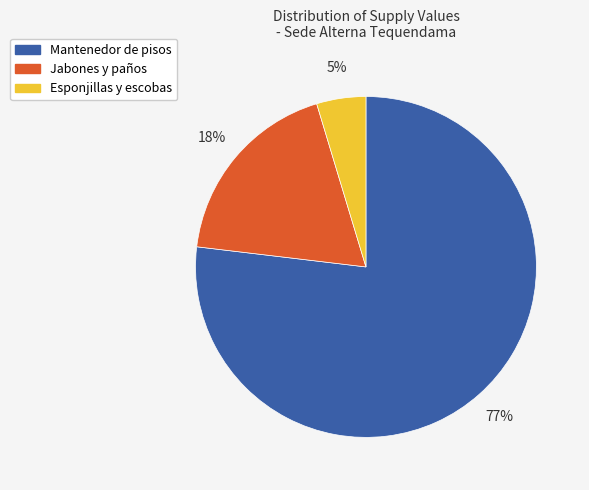

Does any single category account for the majority?

Yes